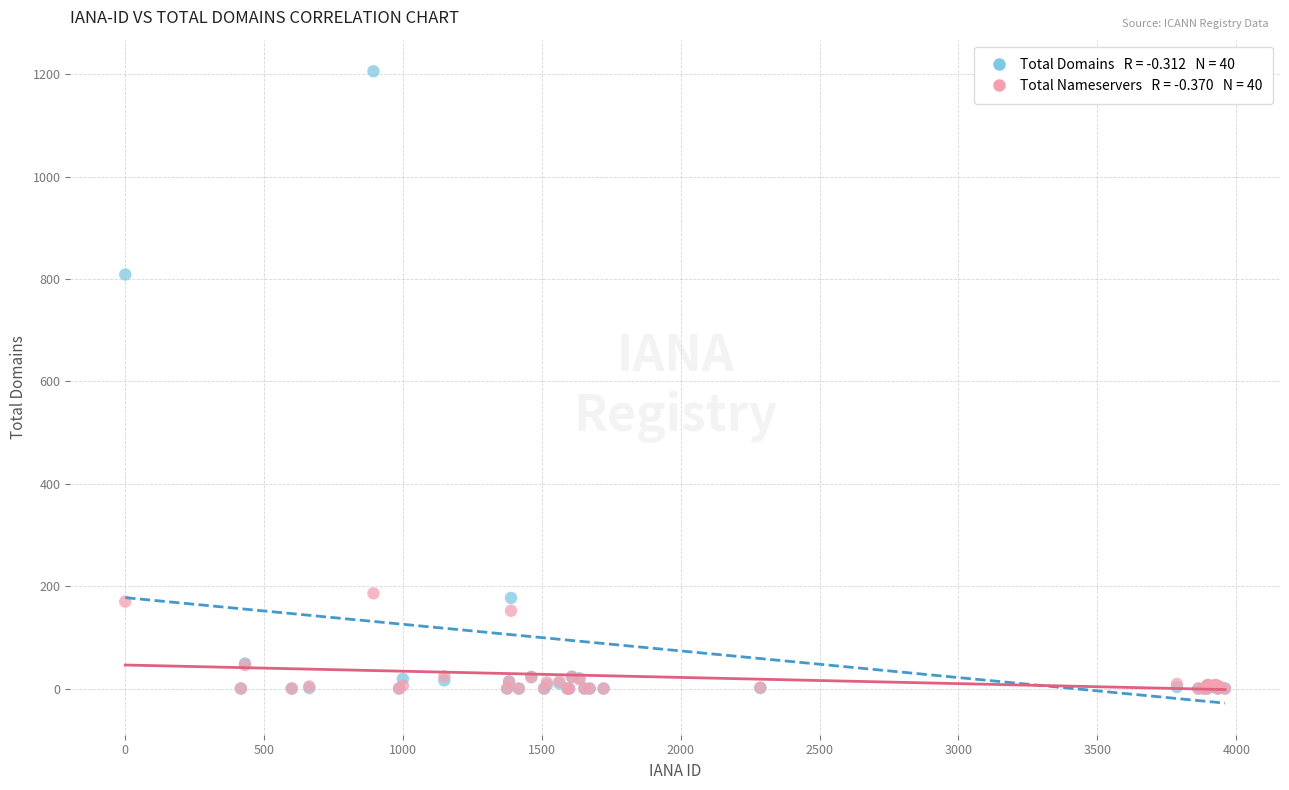

Across all series, what Y value is closest to 603?

809